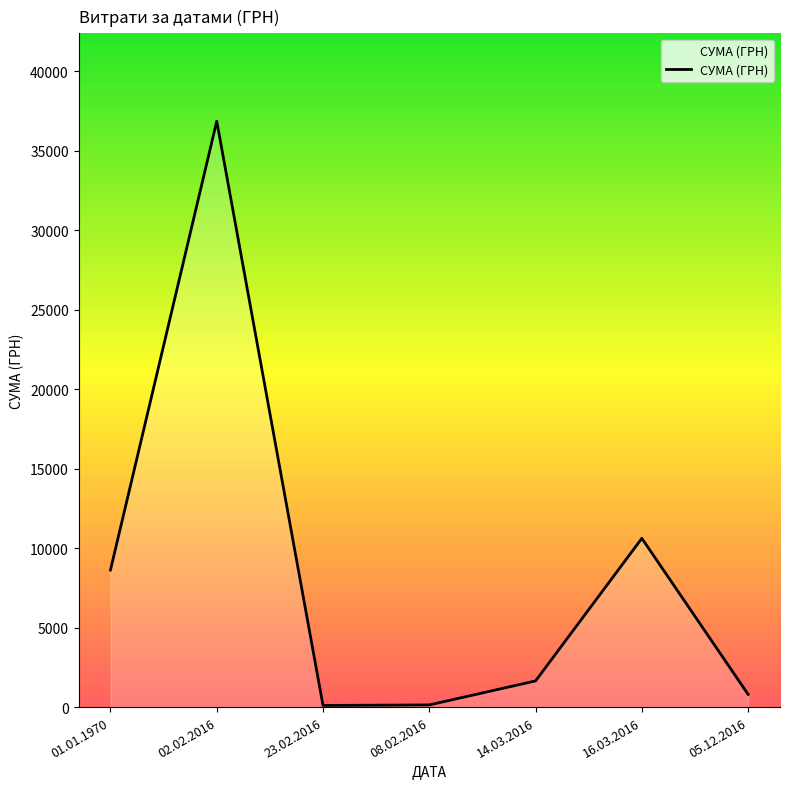

Between 08.02.2016 and 02.02.2016, which is larger?

02.02.2016